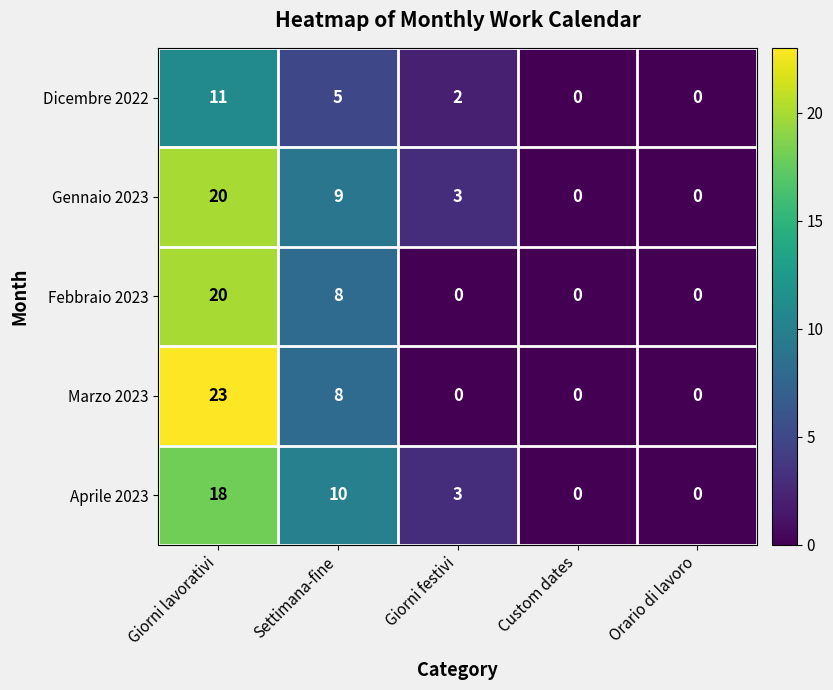

At which label is Gennaio 2023 closest to 10?

Settimana-fine